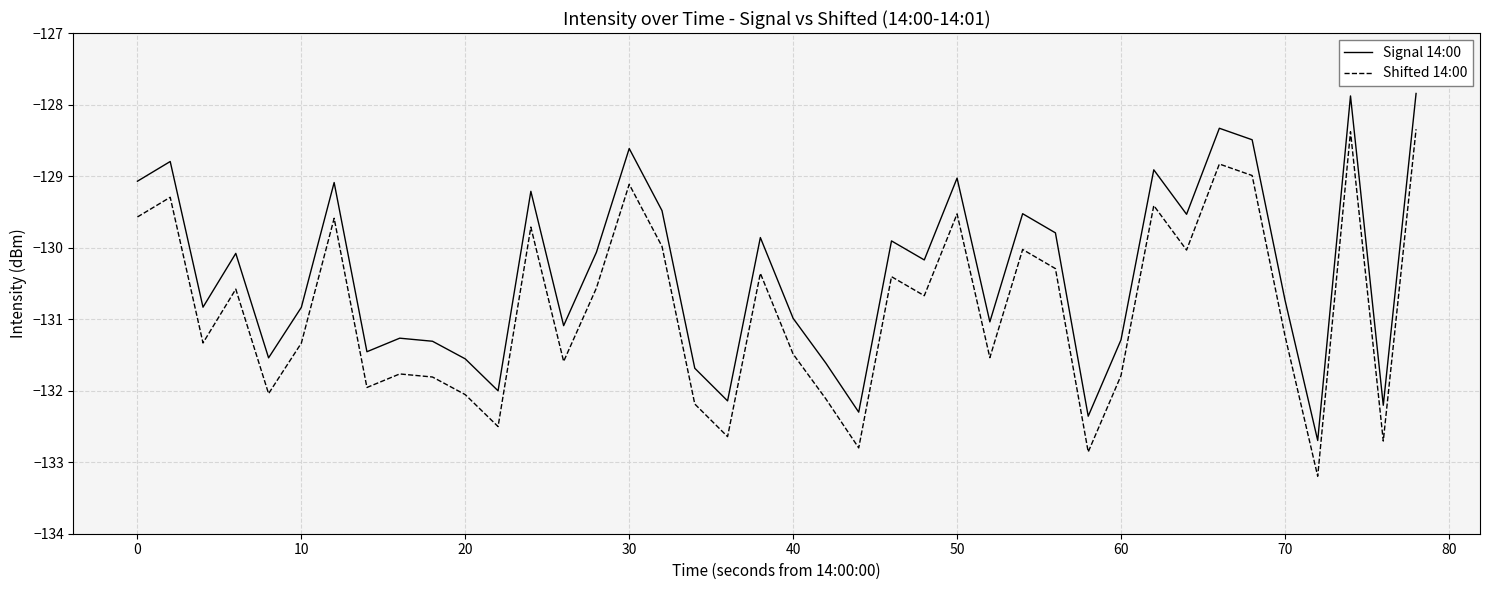

Rank the series by their average value, from lowest to highest.

Shifted 14:00, Signal 14:00